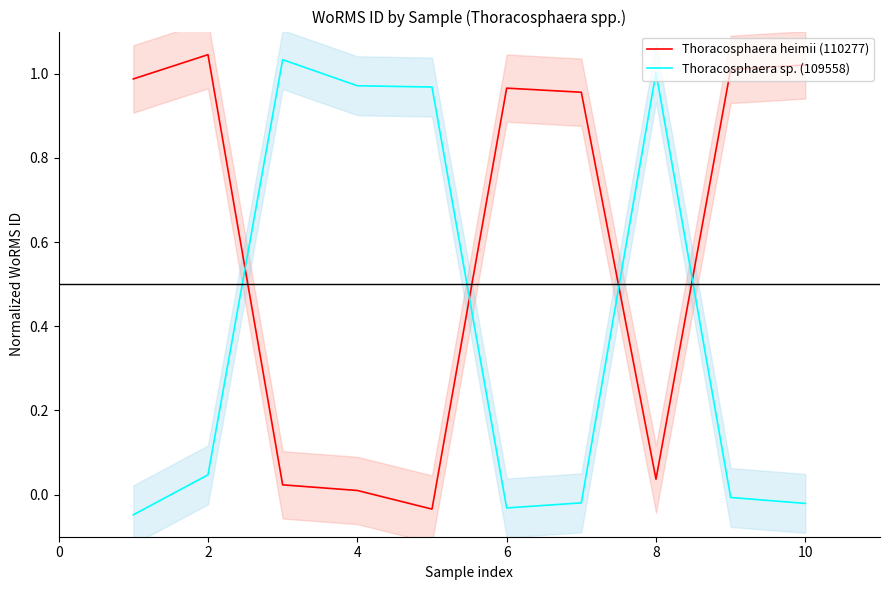

At 2, list the series in order from largest to smallest.

Thoracosphaera heimii (110277), Thoracosphaera sp. (109558)